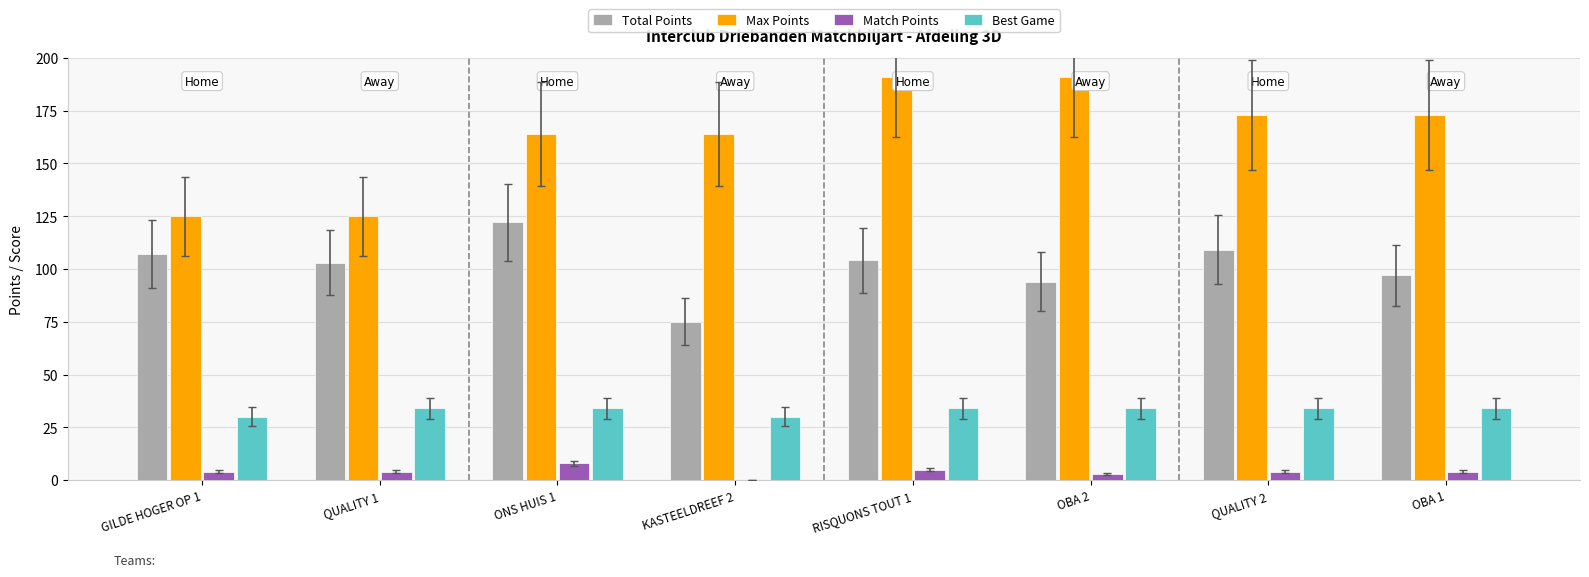

Is the value of Best Game at RISQUONS TOUT 1 greater than the value of Match Points at RISQUONS TOUT 1?

Yes